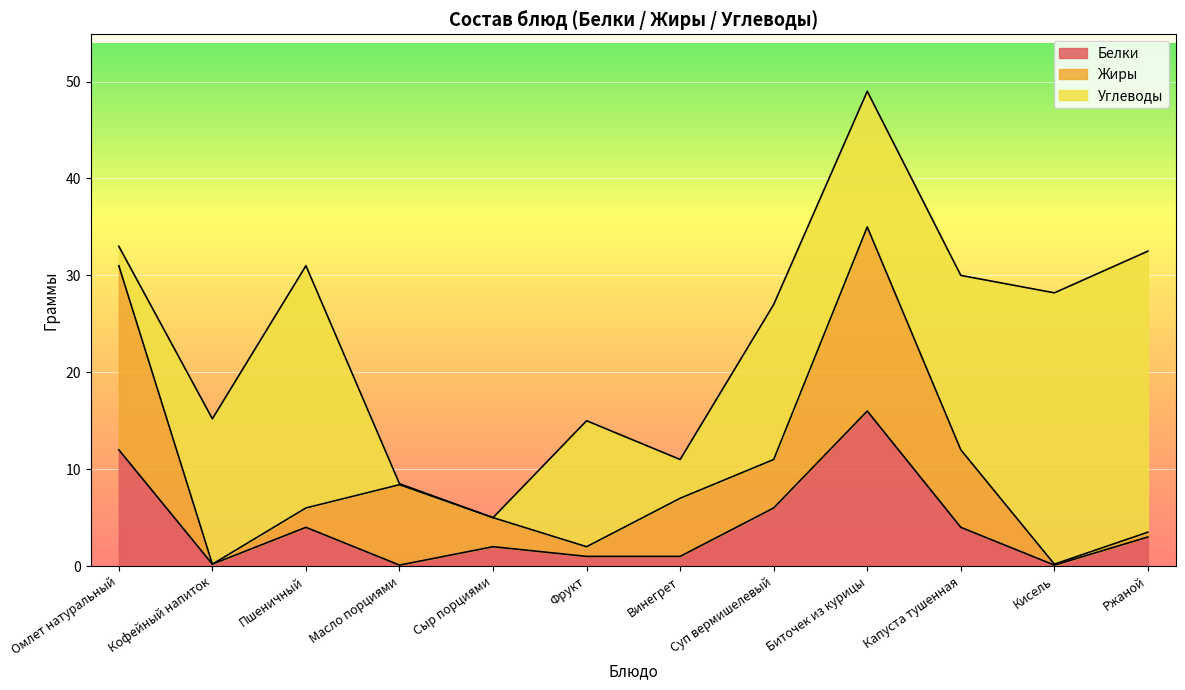

List the series in order of their peak value, lowest first.

Белки, Жиры, Углеводы